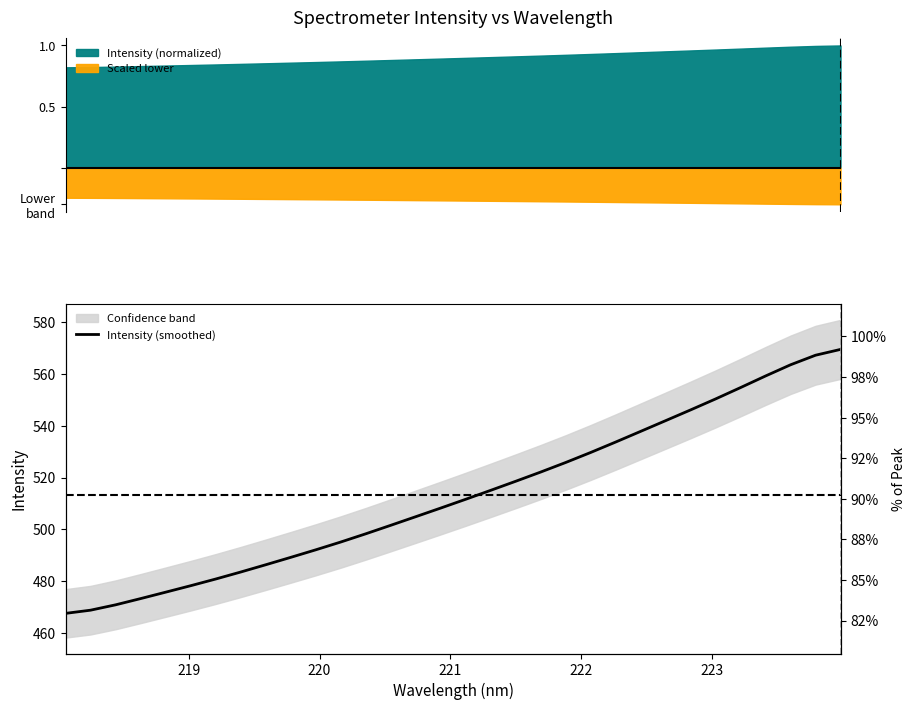

What is the minimum value shown in the chart?

467.6